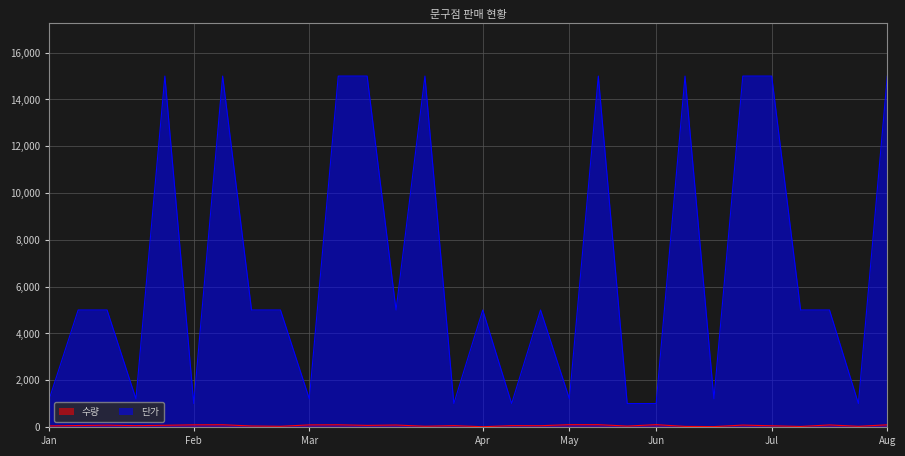

True or false: 단가 and 수량 intersect in this chart.

False